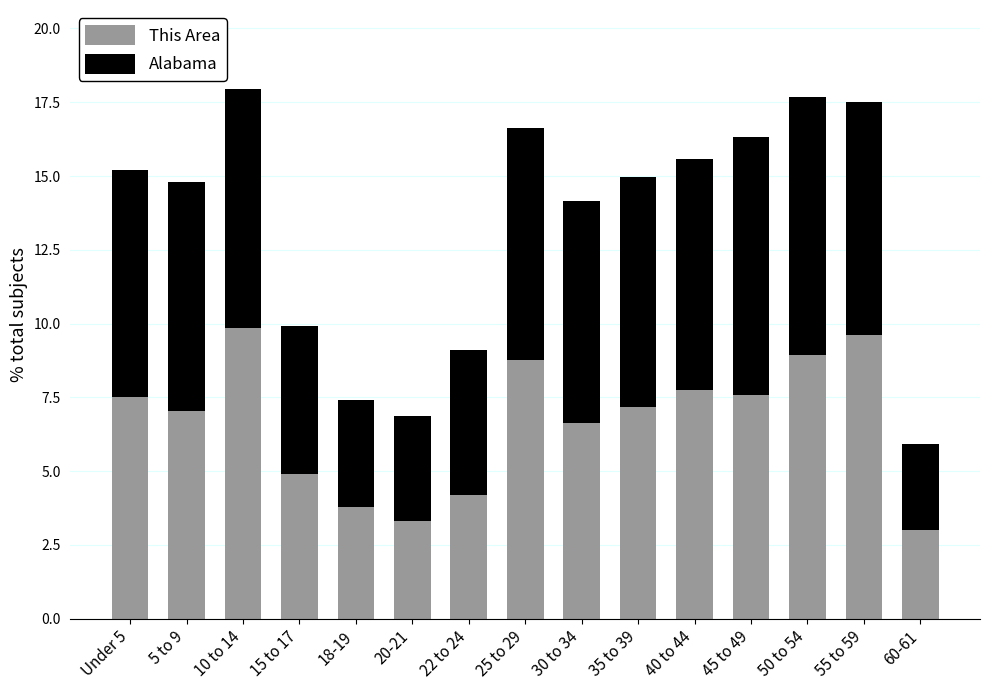

What is the total value across all series at 45 to 49?

16.3